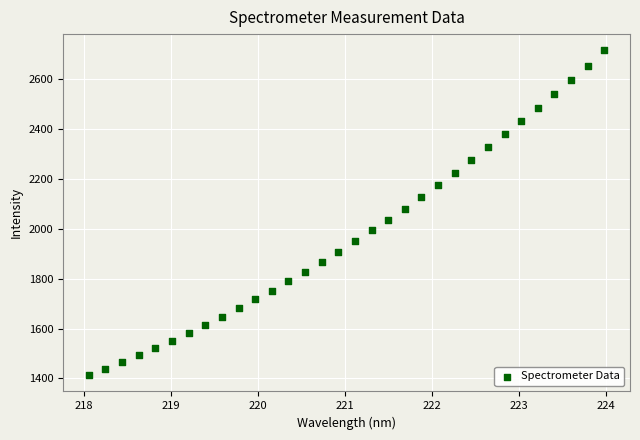

What is the range of X values (max minus min)?

5.9